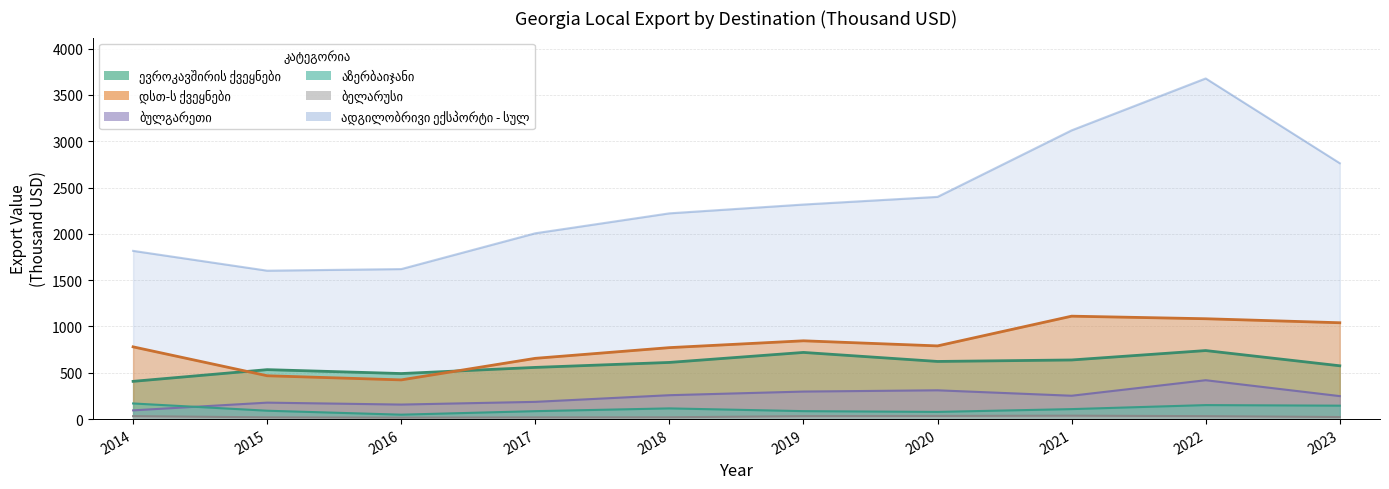

Reading left to right, what are all the values shown in this chart?

ადგილობრივი ექსპორტი - სულ: 2014=1816.4	2015=1602.5	2016=1619.7	2017=2006.4	2018=2221.6	2019=2316.6	2020=2399.5	2021=3117.6	2022=3678.0	2023=2762.8
ევროკავშირის ქვეყნები: 2014=407.6	2015=534.0	2016=491.9	2017=558.2	2018=611.9	2019=719.8	2020=622.4	2021=638.4	2022=740.0	2023=575.6
დსთ-ს ქვეყნები: 2014=780.0	2015=468.0	2016=423.4	2017=656.1	2018=771.6	2019=845.4	2020=790.4	2021=1111.3	2022=1083.6	2023=1040.3
ბულგარეთი: 2014=94.3	2015=177.7	2016=156.9	2017=186.1	2018=258.0	2019=297.2	2020=310.8	2021=252.2	2022=419.8	2023=248.2
აზერბაიჯანი: 2014=168.8	2015=90.4	2016=47.8	2017=85.7	2018=115.5	2019=85.9	2020=77.7	2021=107.8	2022=151.2	2023=145.0
ბელარუსი: 2014=32.2	2015=18.7	2016=15.4	2017=18.6	2018=19.7	2019=32.3	2020=33.9	2021=36.8	2022=31.7	2023=22.3